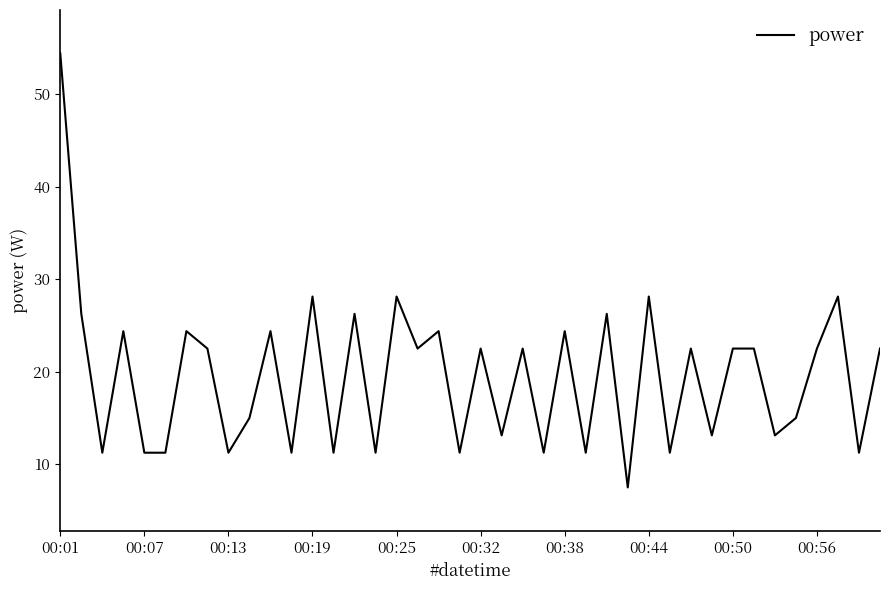

What is the minimum value shown in the chart?

7.5